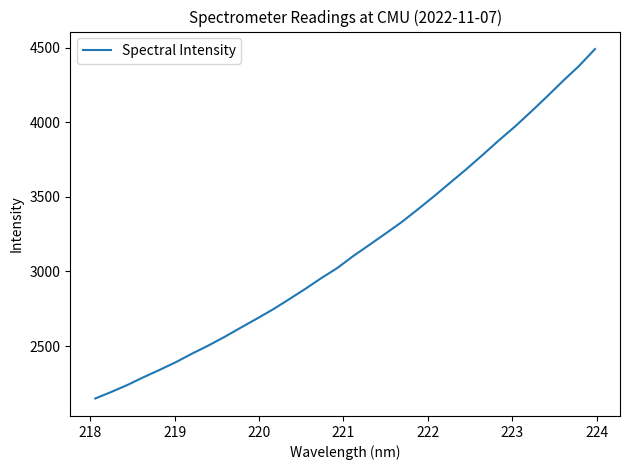

What is the minimum value shown in the chart?

2148.5